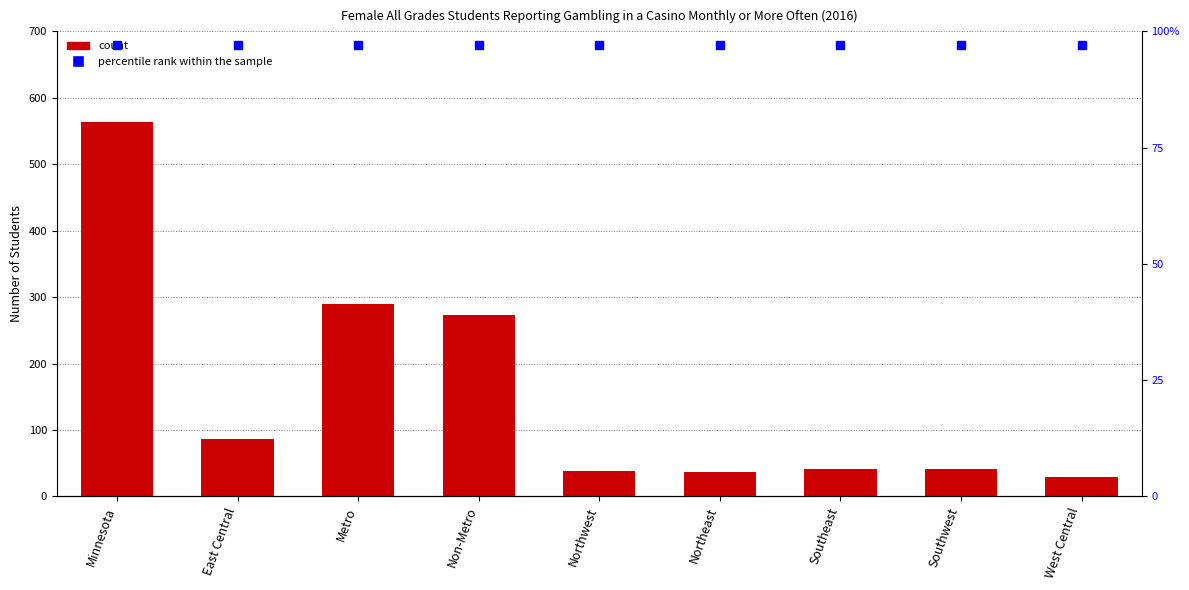

What is the average value?

155